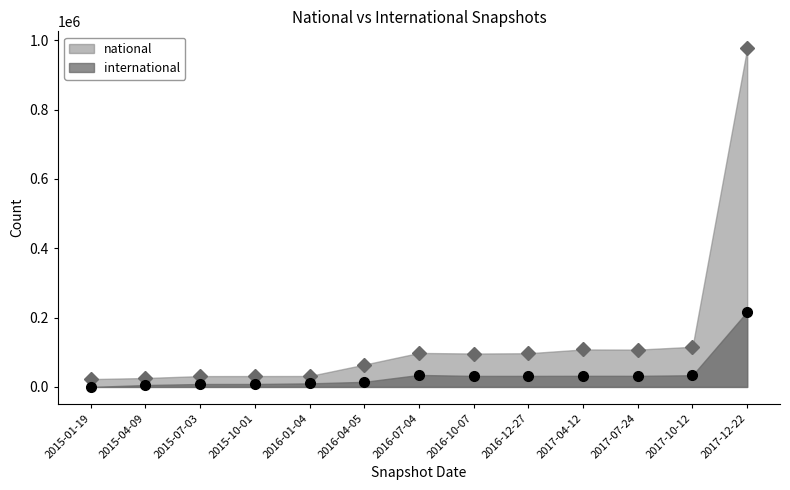

True or false: national_markers and international_markers cross at least once.

False